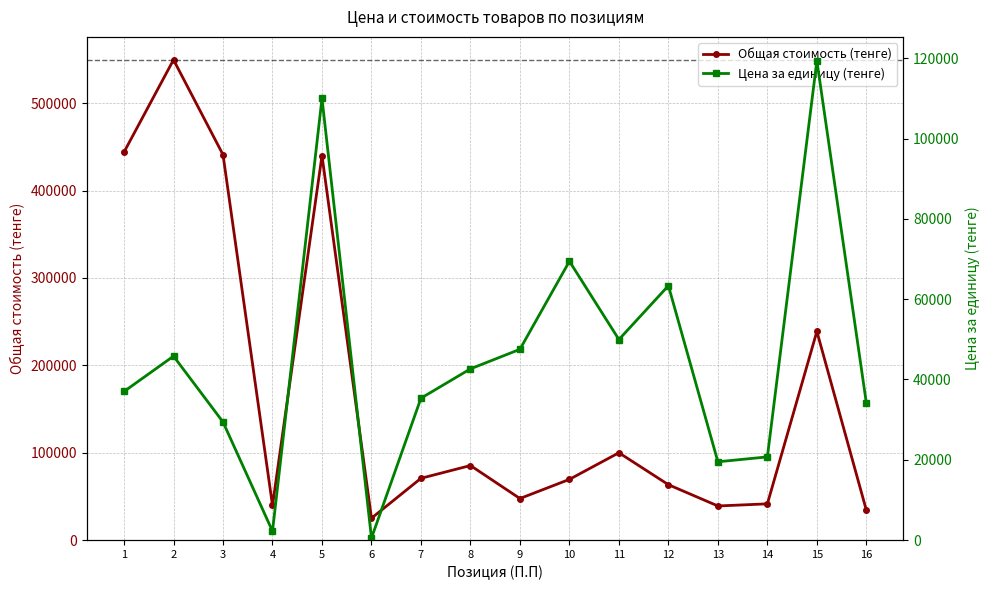

Reading right to left, what are all the values shown in this chart?

Общая стоимость (тенге): 16=34109.0	15=238765.3	14=41418.4	13=38982.7	12=63346.6	11=99891.3	10=69437.0	9=47509.9	8=85274.8	7=70656.0	6=25000.0	5=440000.0	4=39600.0	3=441000.0	2=549600.0	1=444000.0
Цена за единицу (тенге): 16=34109.0	15=119382.6	14=20709.2	13=19491.3	12=63346.6	11=49945.7	10=69437.0	9=47509.9	8=42637.4	7=35328.0	6=500.0	5=110000.0	4=2200.0	3=29400.0	2=45800.0	1=37000.0